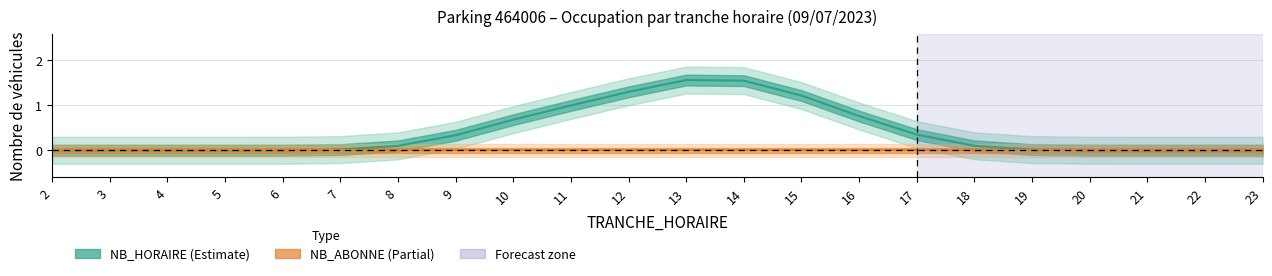

At how many categories does at least one series exceed 0?

17